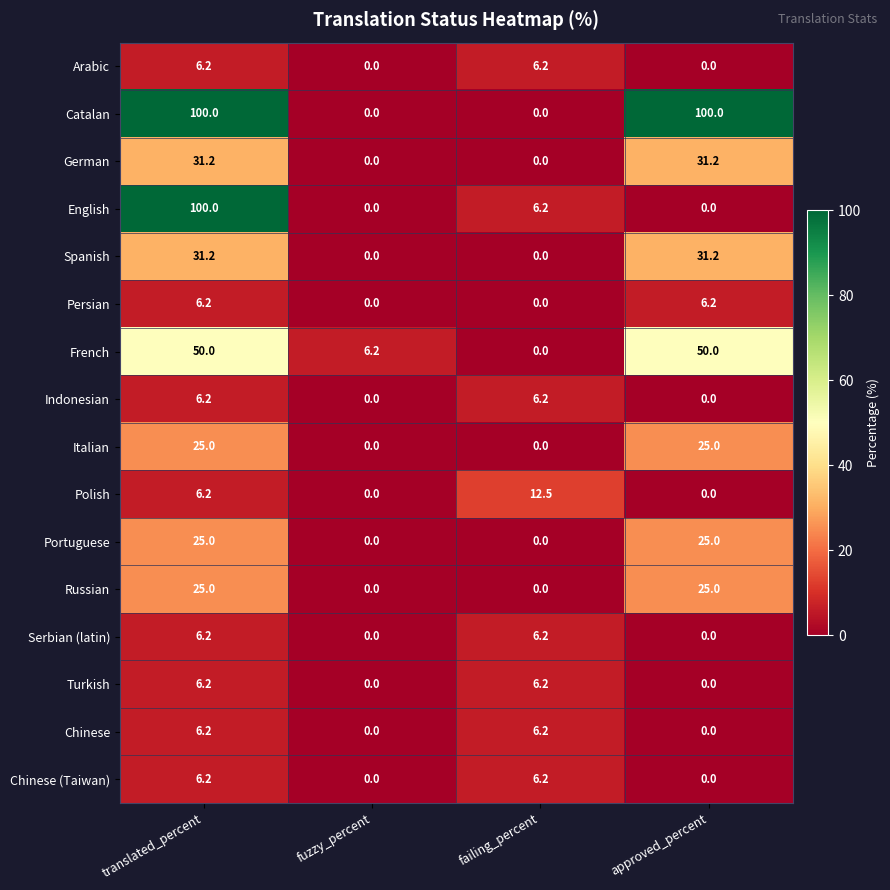

At which label does Persian first exceed 6?

translated_percent